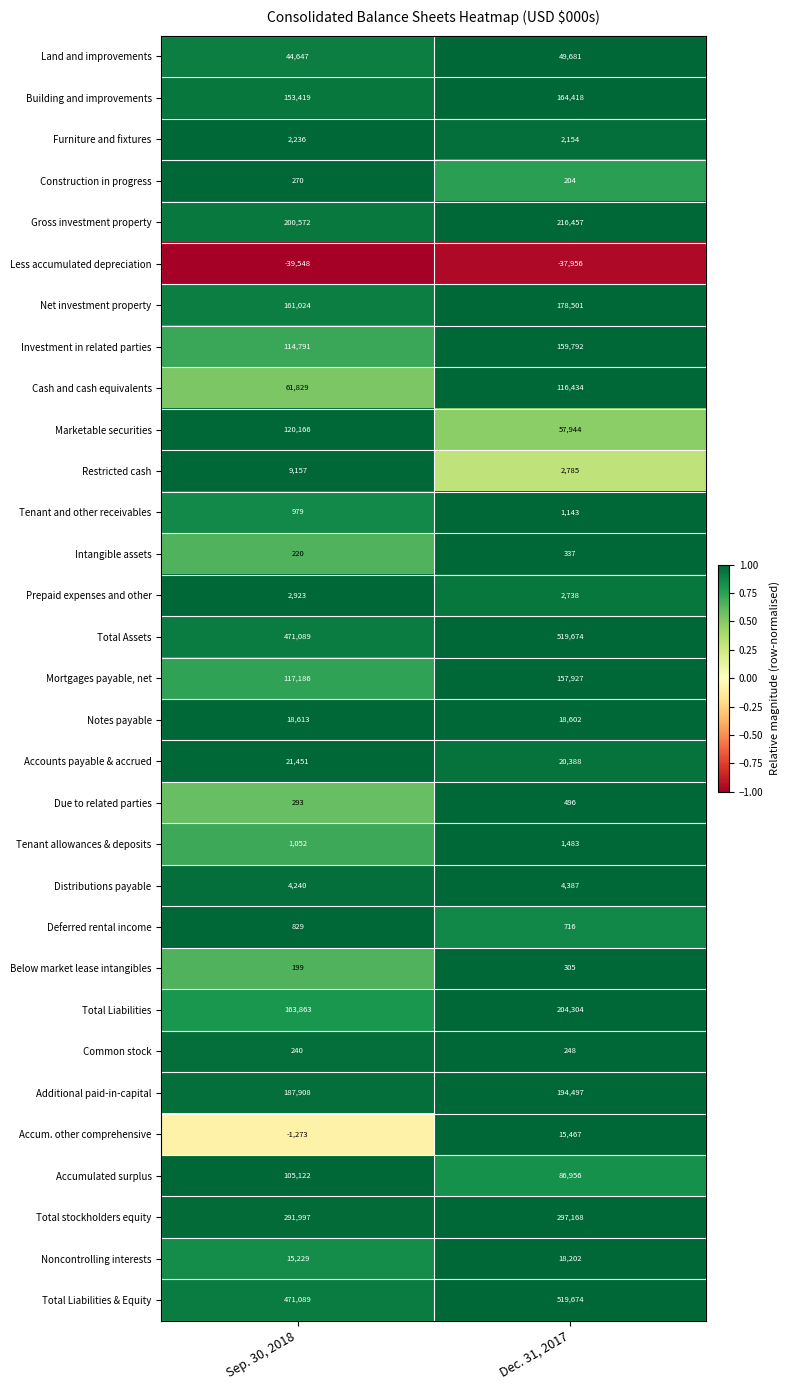

What is the lowest value of the Cash and cash equivalents series?

61829